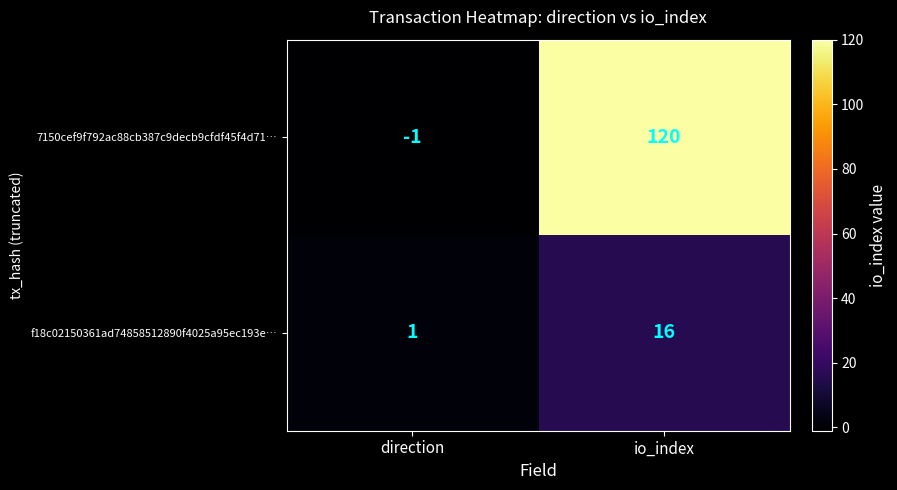

True or false: 7150cef9f792ac88cb387c9decb9cfdf45f4d71… has a value of 53 at io_index.

False